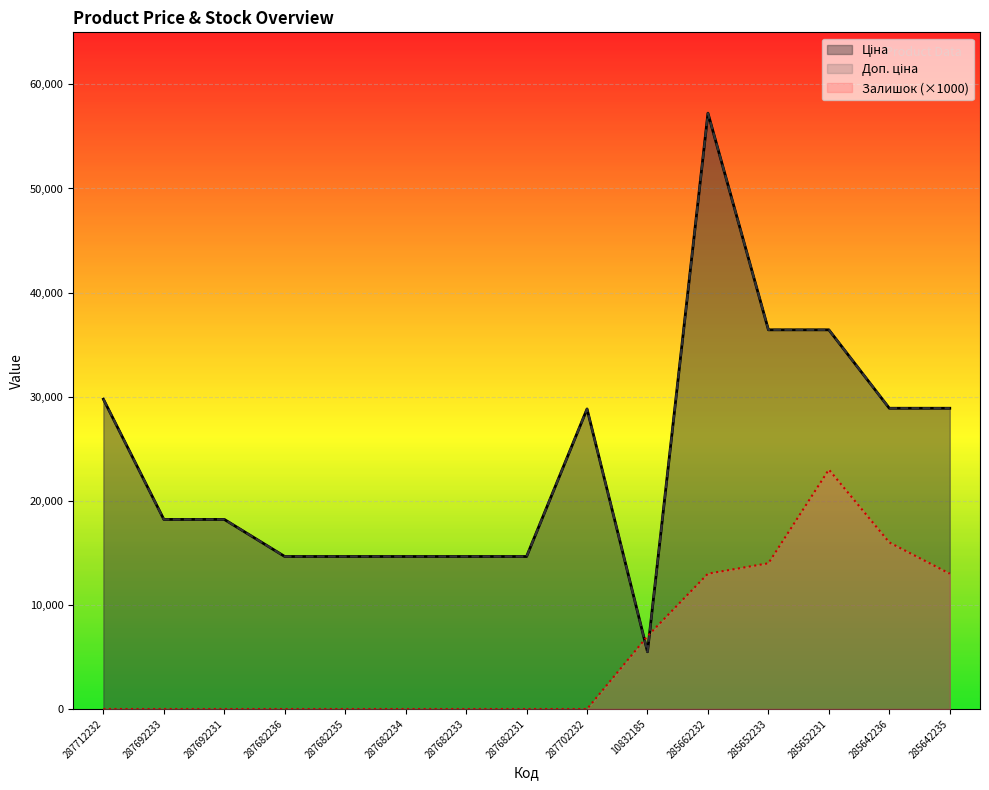

At how many categories does at least one series exceed 13118?

14